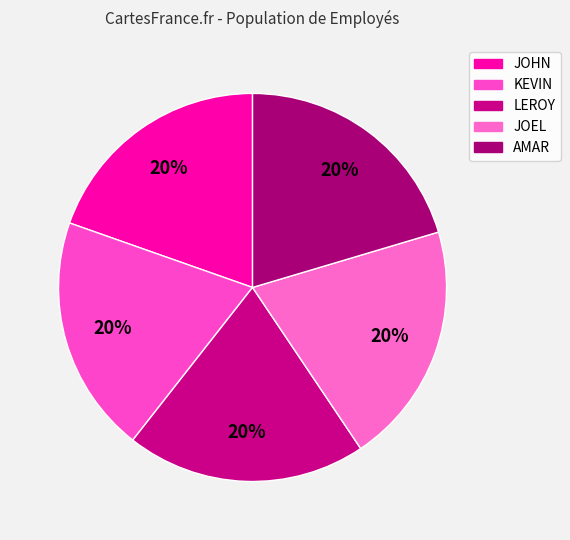

Count the number of slices in the pie.

5